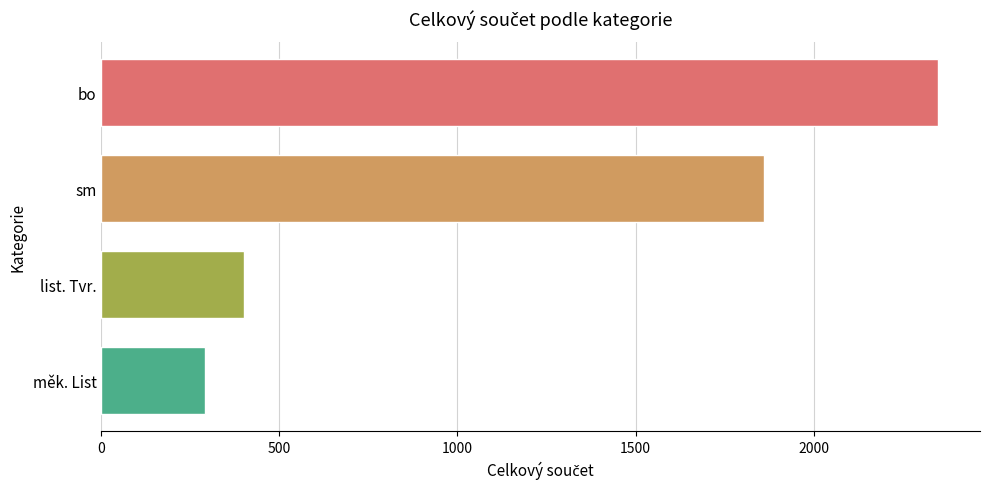

List the labels in order of value, largest first.

bo, sm, list. Tvr., měk. List